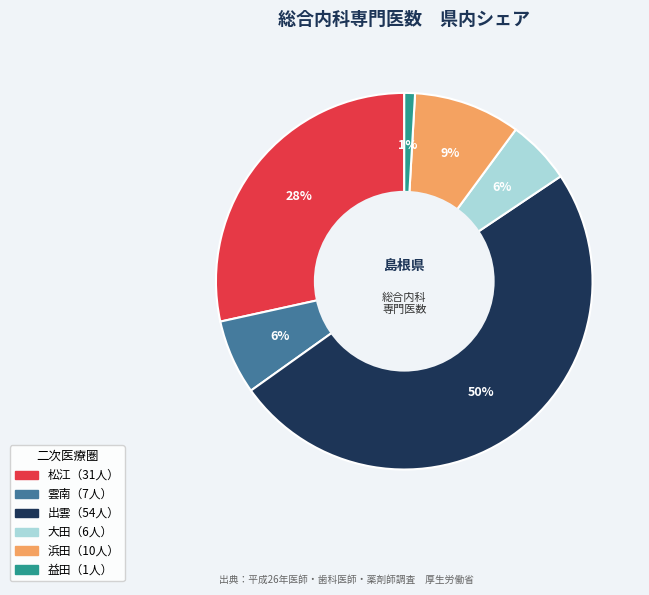

To the nearest percent, what is the average slice percentage?

17%